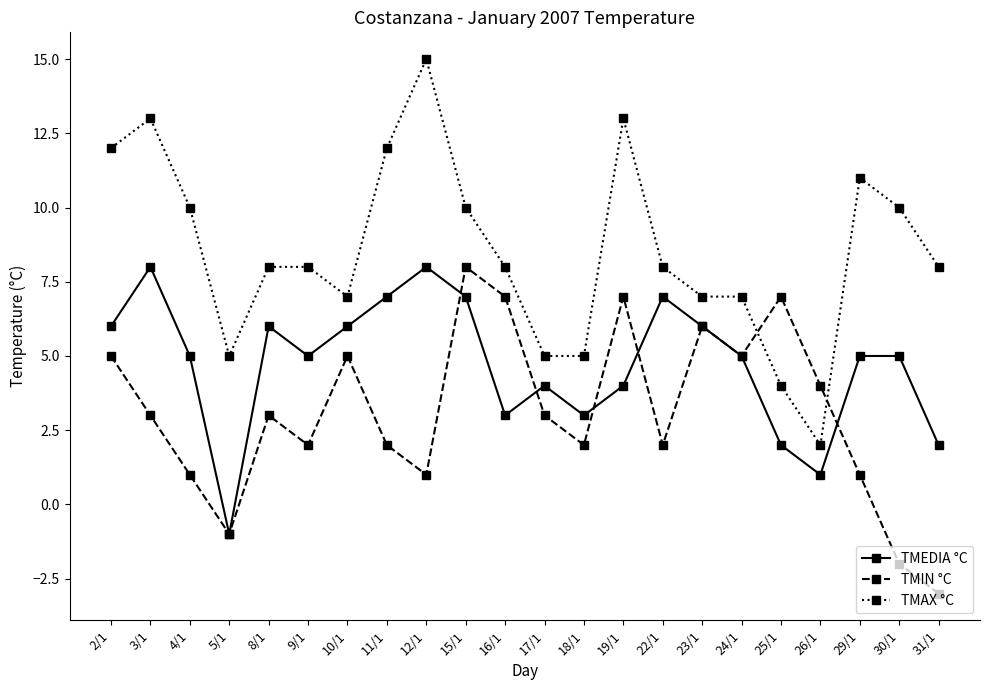

Which series has the largest total across all categories?

TMAX °C